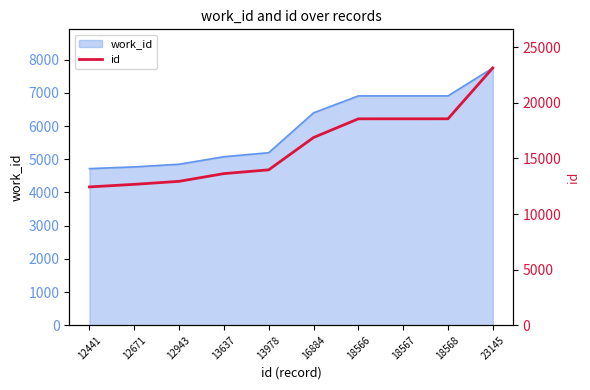

What is the change in value from 16884 to 18568?

+1684